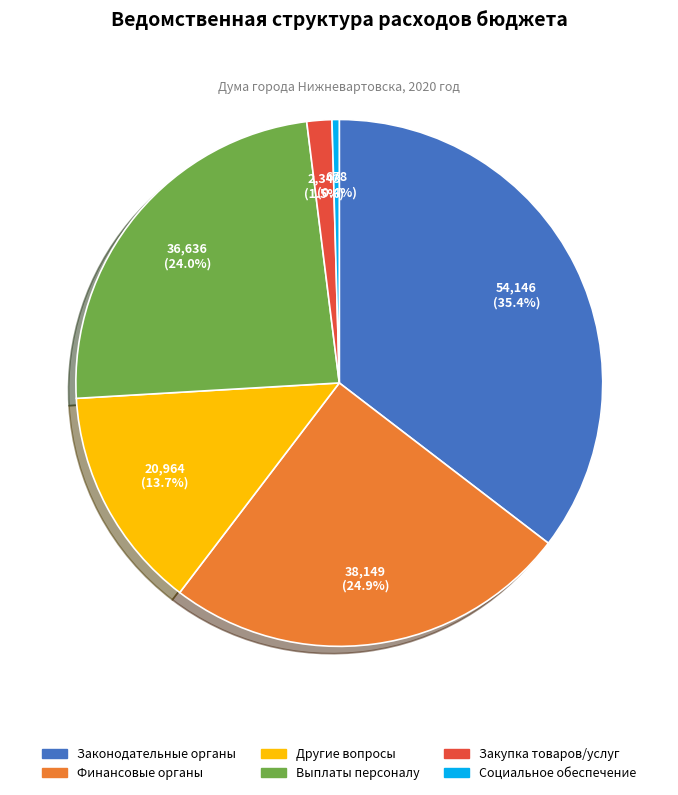

To the nearest percent, what is the difference between the largest and smallest slice percentages?

35%